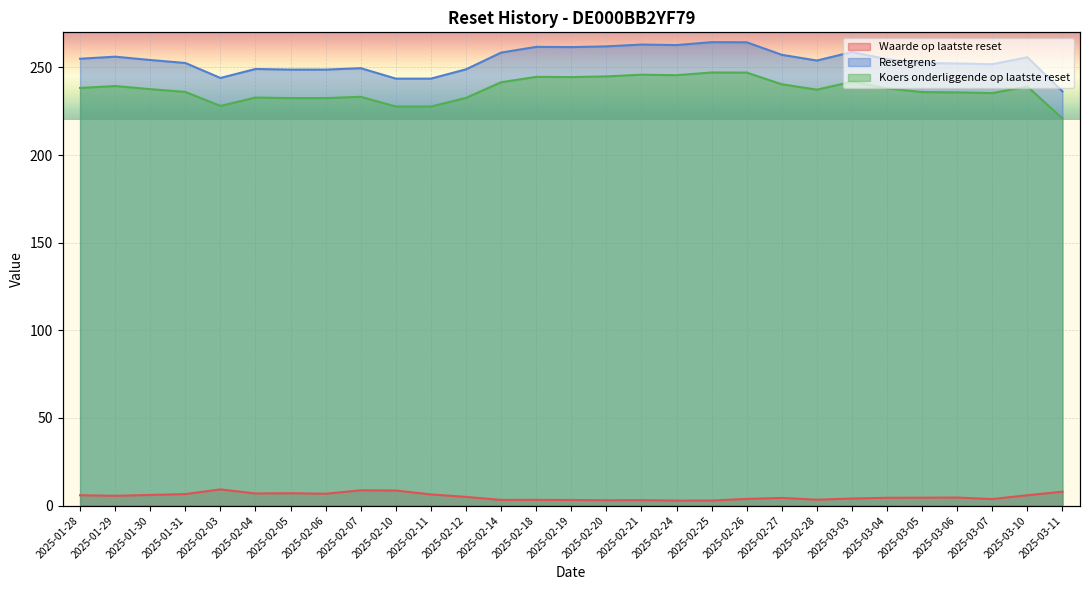

Read the Koers onderliggende op laatste reset value at 2025-02-25.

247.1